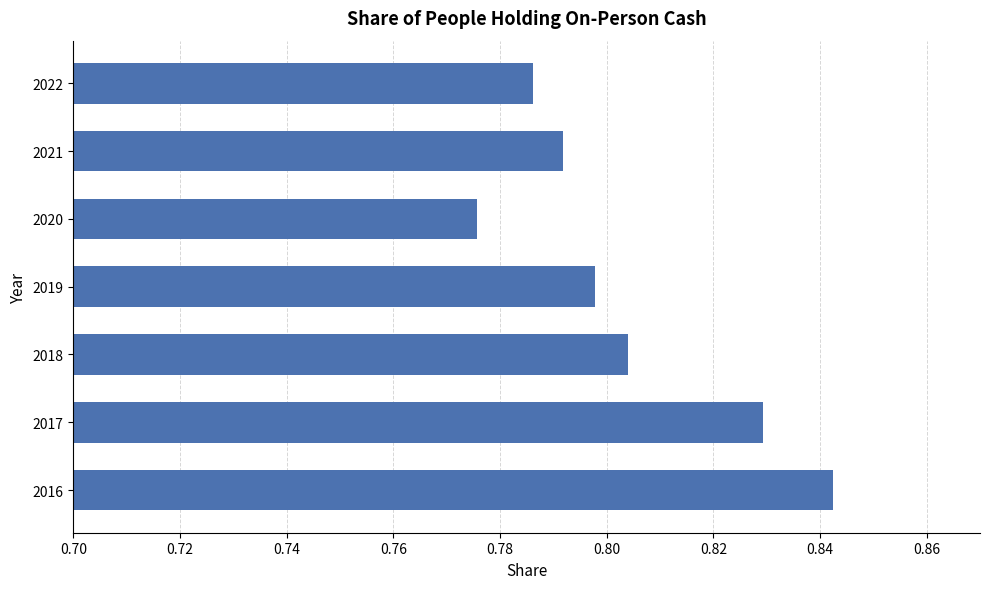

Between 2018 and 2019, which is larger?

2018